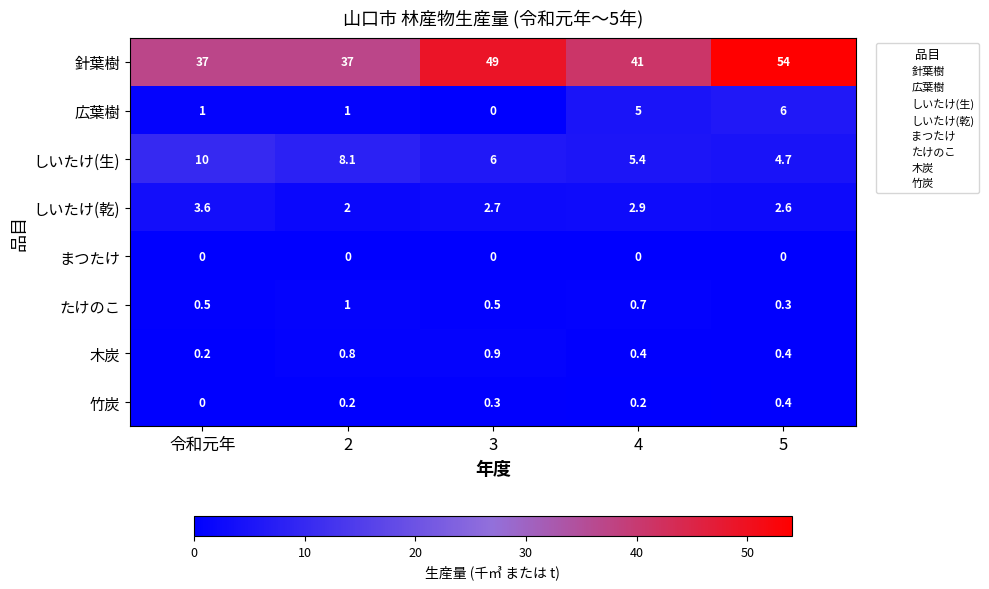

The value of 針葉樹 at 4 is 69.2. True or false?

False